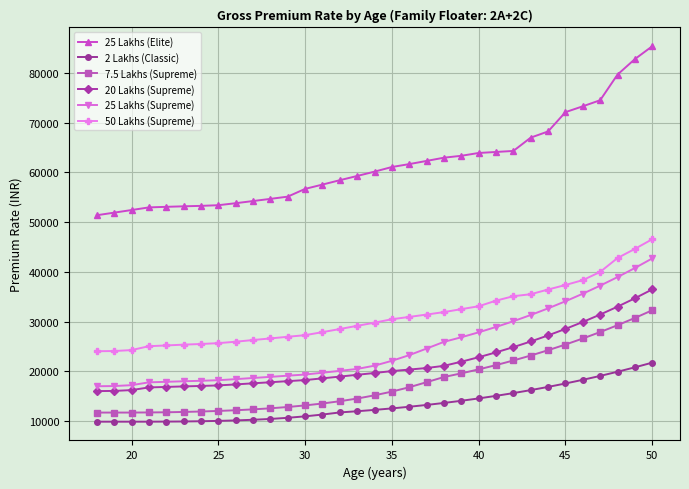

What is the sum of all 7.5 Lakhs (Supreme) values?

586857.7